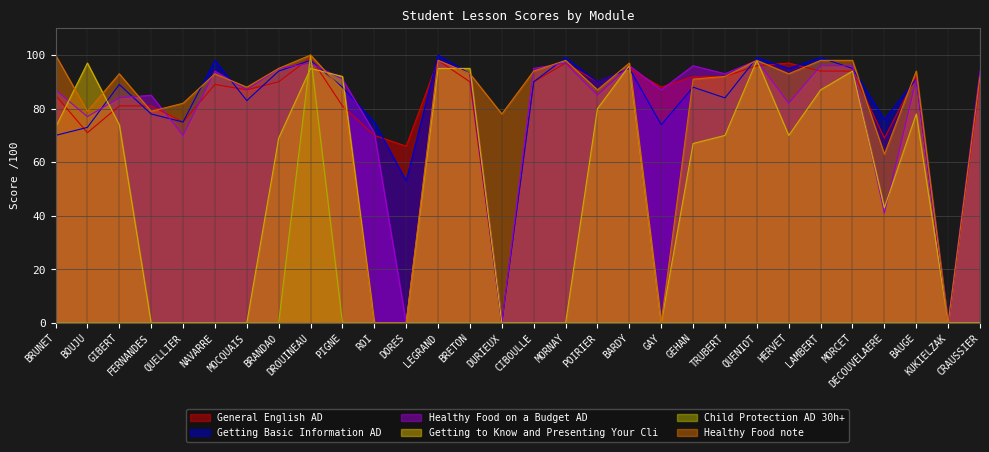

What is the label of the 9th point from the left?

DROUINEAU